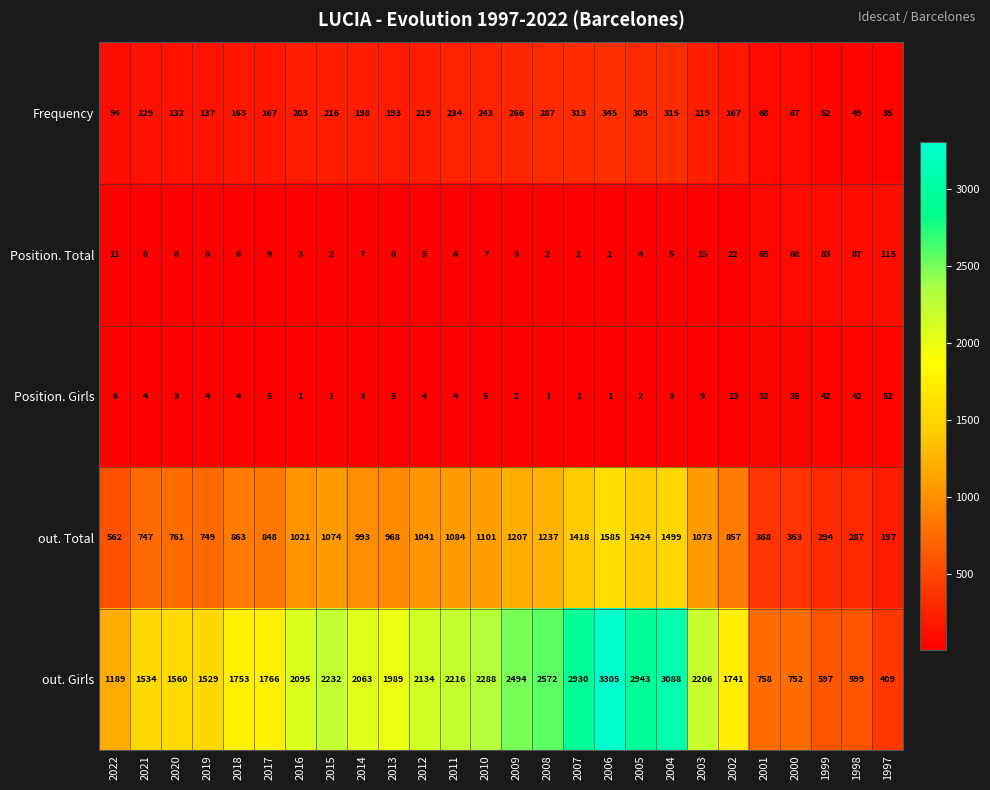

At which category is the sum across all series the highest?

2006